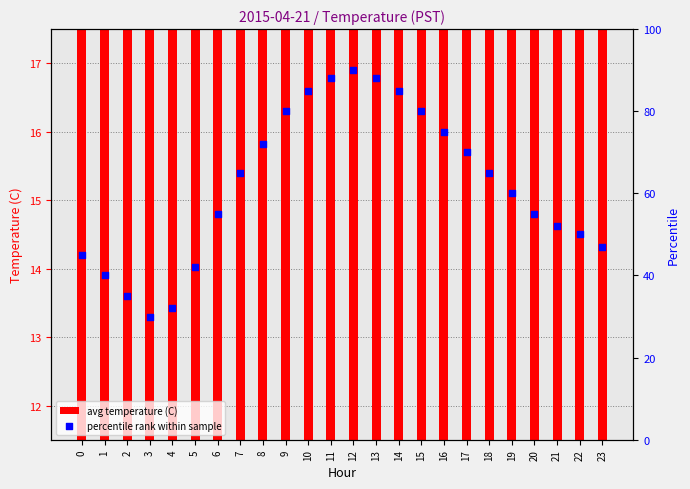

Which series has the largest Y range (max minus min)?

percentile rank within sample